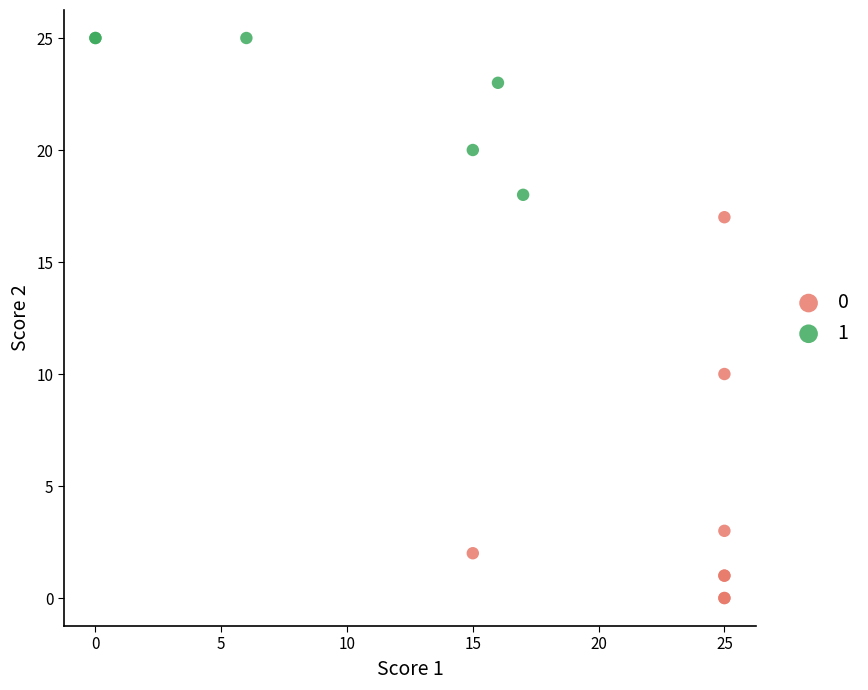

Which series reaches the maximum Y coordinate?

1